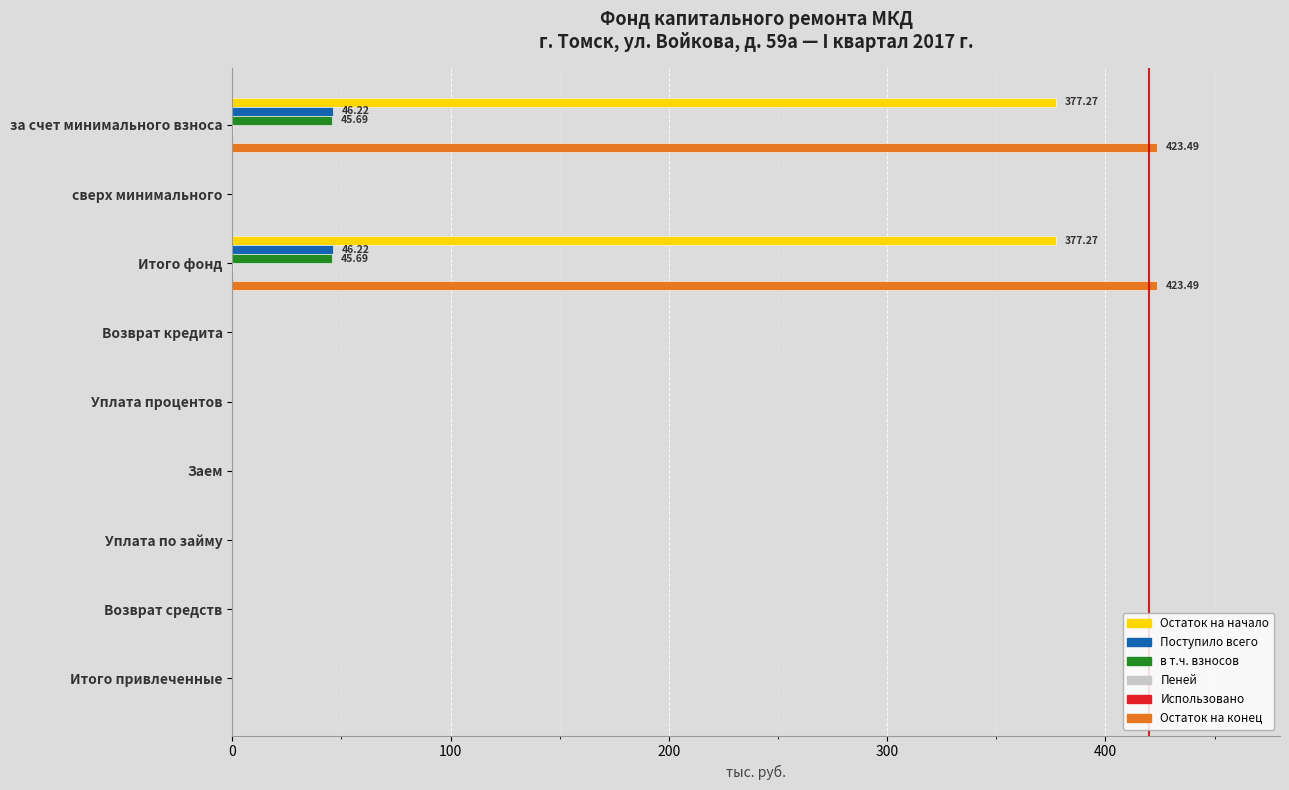

How many data points in Остаток на конец are above 0?

2